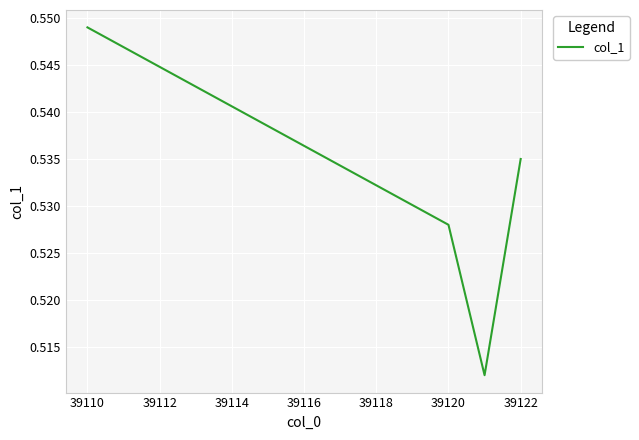

True or false: there are more than 2 points higher than both neighbors.

False